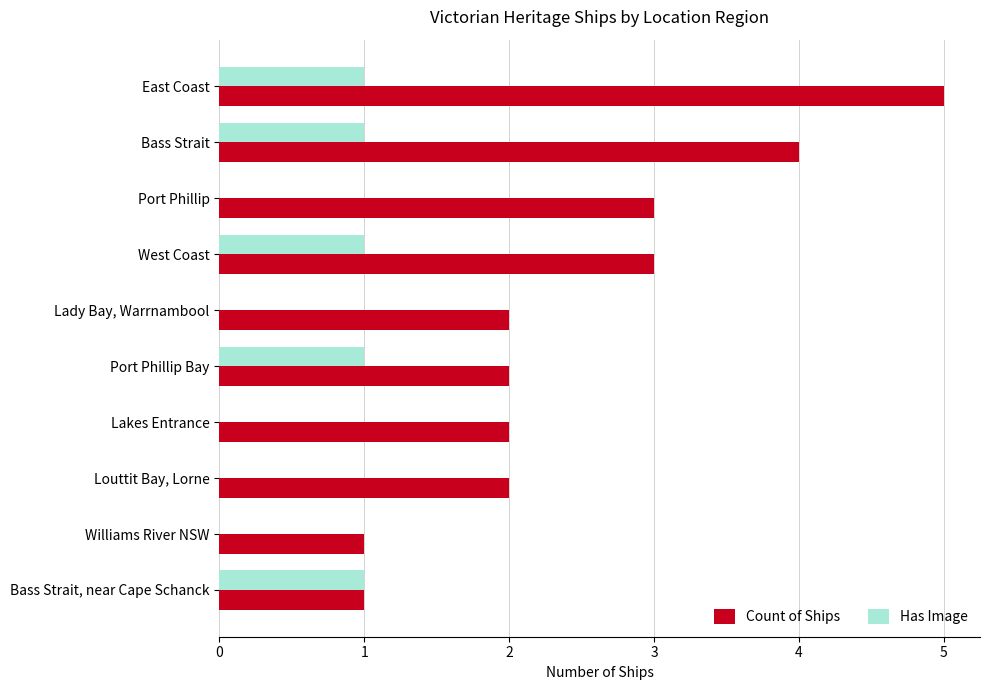

Which series changed the most between Bass Strait and Williams River NSW?

Count of Ships